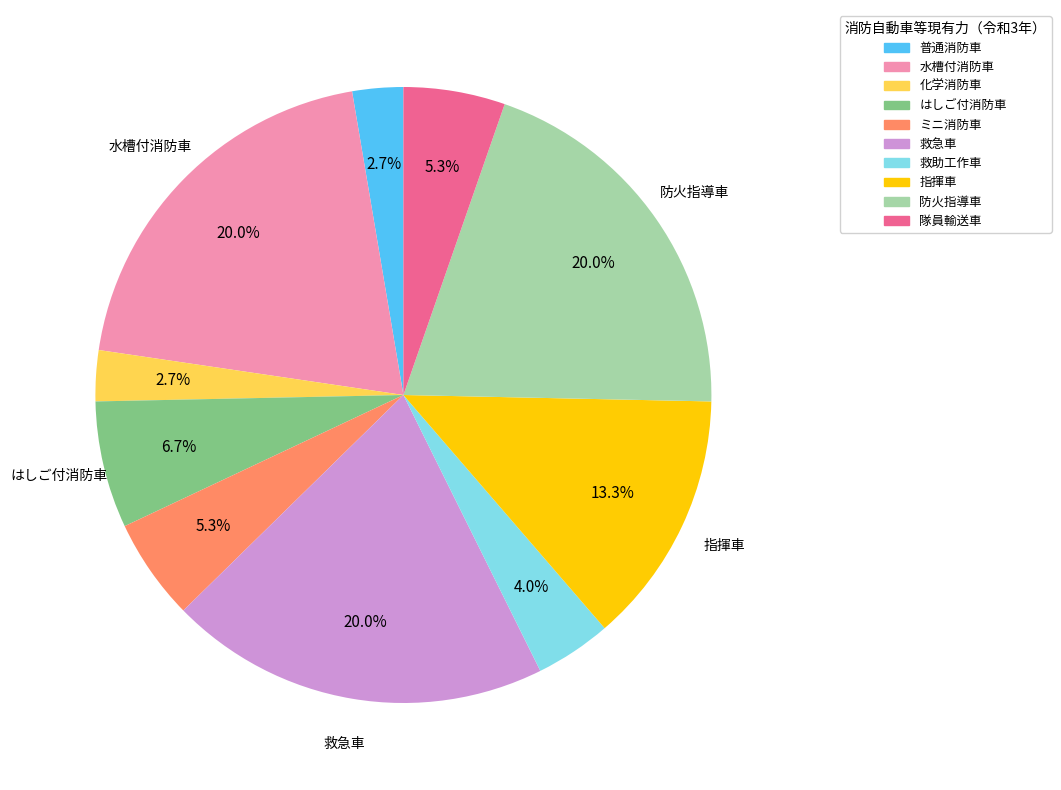

To the nearest percent, what percentage of the pie is 救急車?

20%